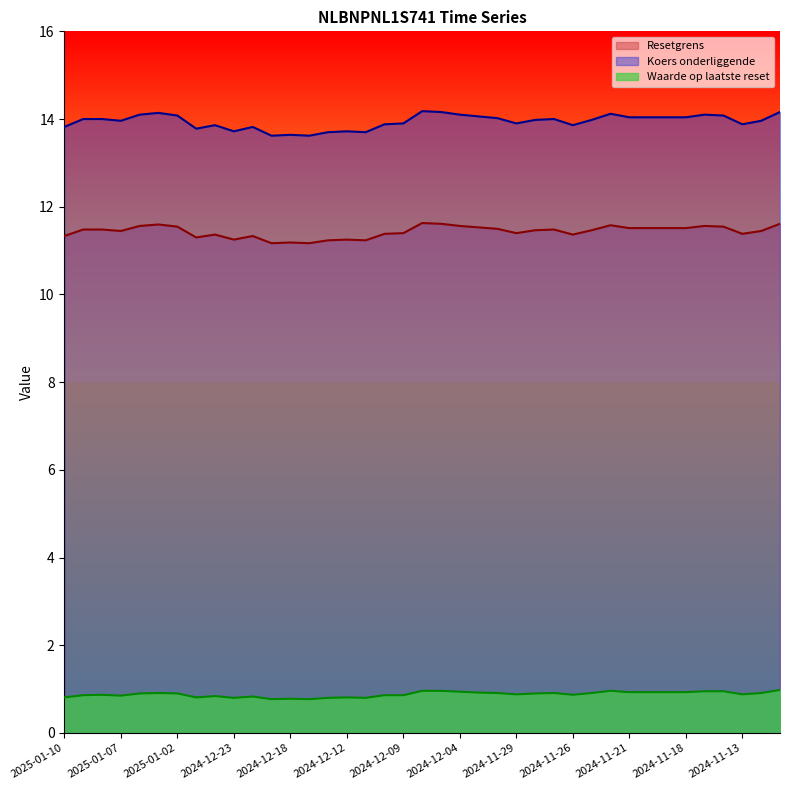

List the series in order of their peak value, lowest first.

Waarde op laatste reset, Resetgrens, Koers onderliggende